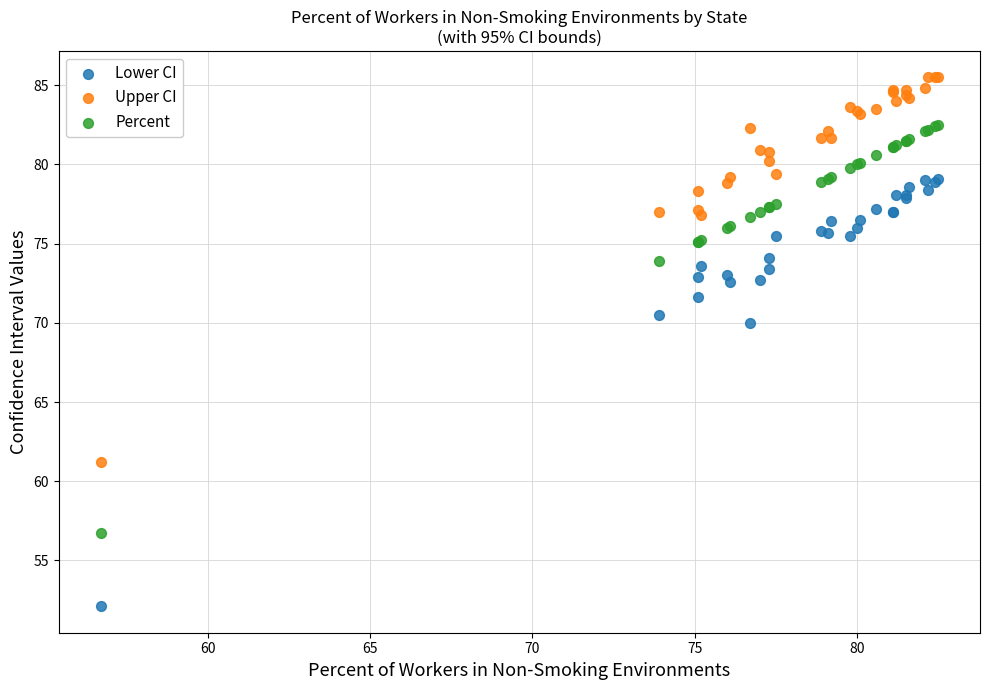

Which series reaches the maximum Y coordinate?

Upper CI